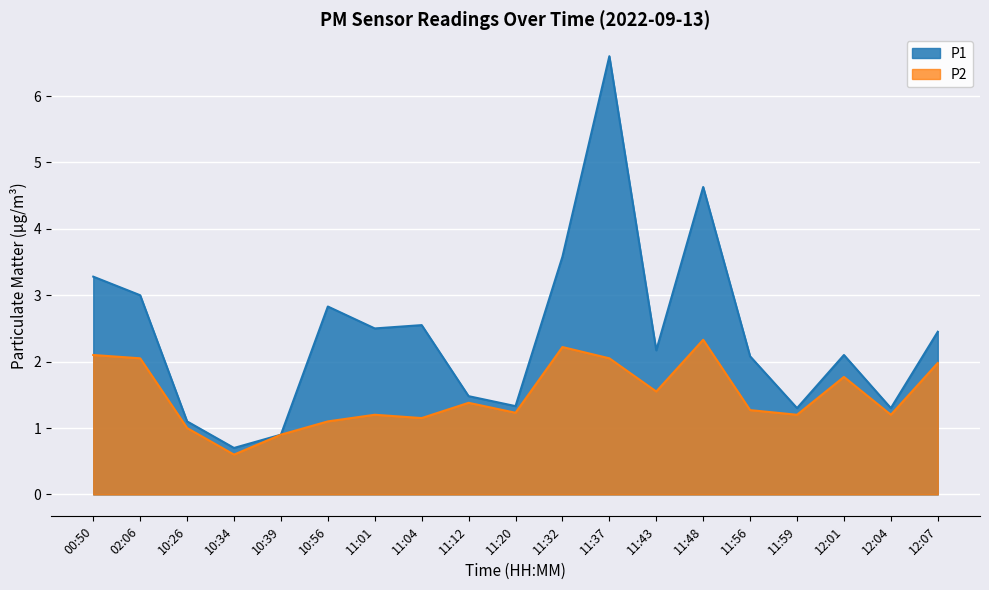

What is the difference between the maximum and minimum values in the P1 series?

5.9